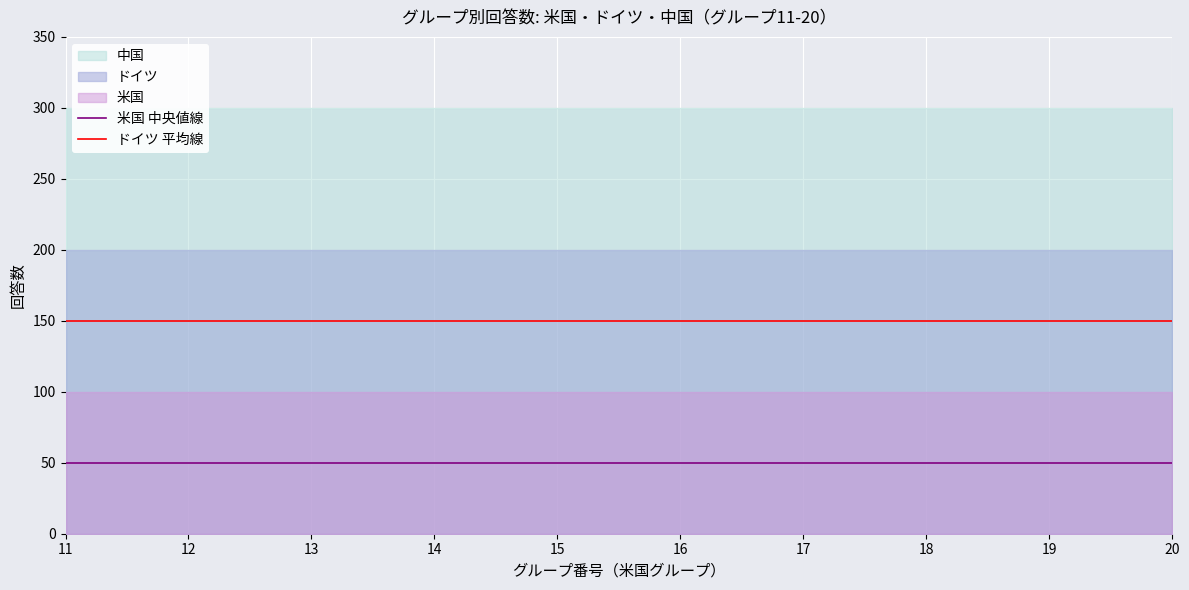

Which series has the largest total across all categories?

ドイツ 平均線